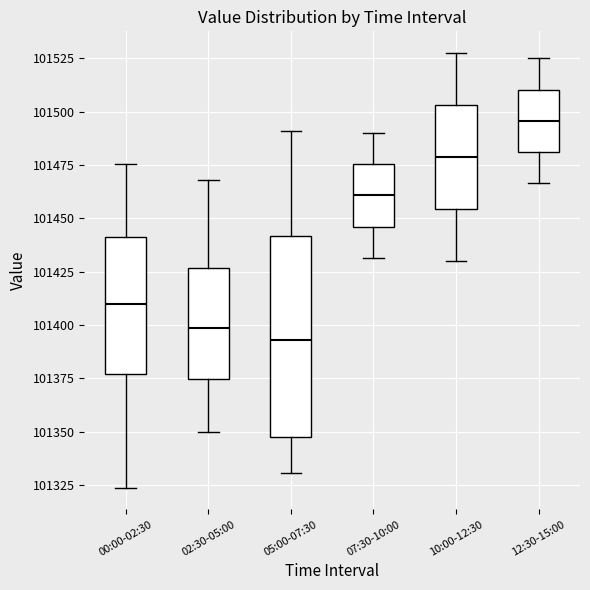

Which box has the highest median line?

12:30-15:00